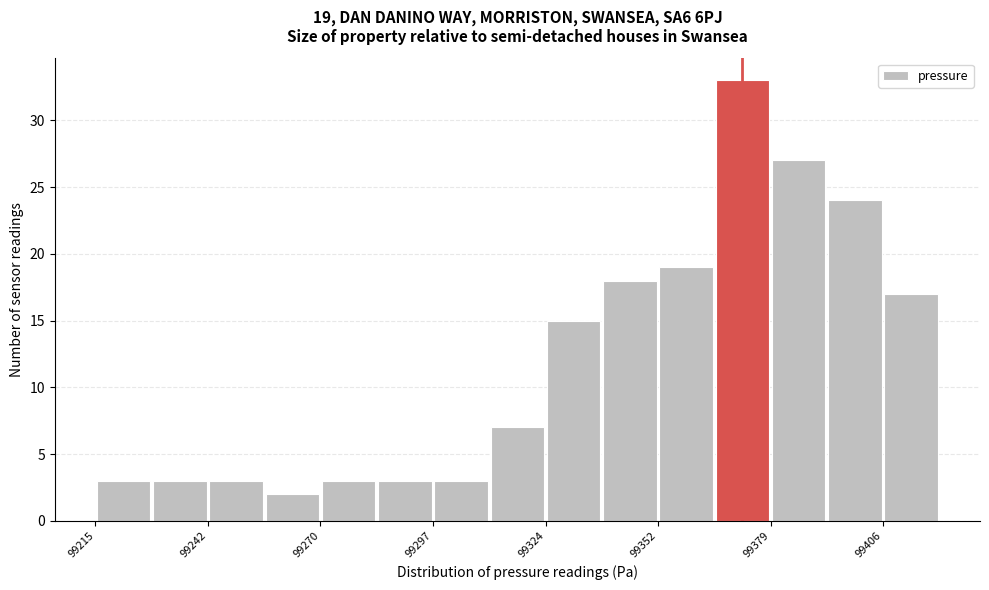

Around what value on the x-axis is the tallest bar? Give the approximate position of its centre, as read against the axis.

99370